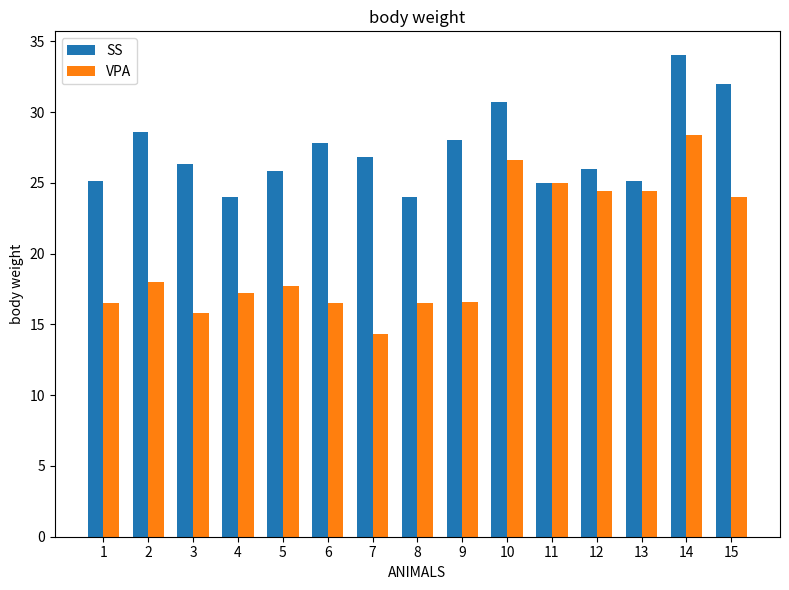

How many series are shown in this chart?

2